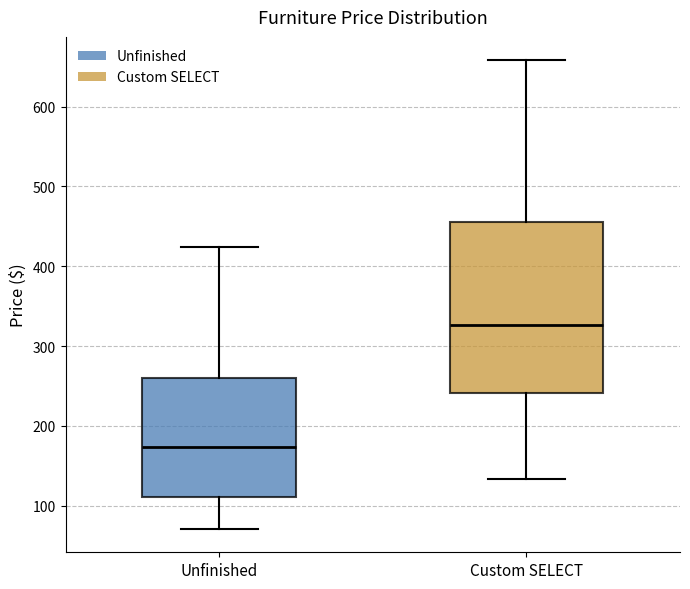

Where is the lower edge of the box for Unfinished on the y-axis? The values are not printed on the chart, so give them approximately, as read against the axis.

110